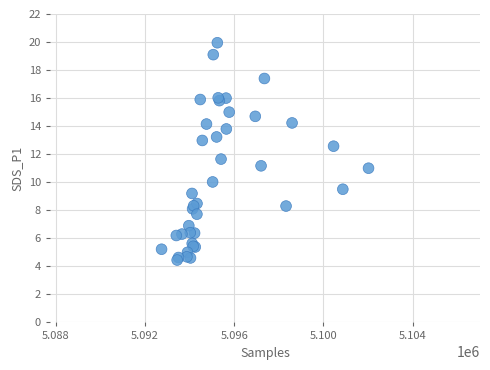

What Y value in the scatter plot is closest to 12?

11.7